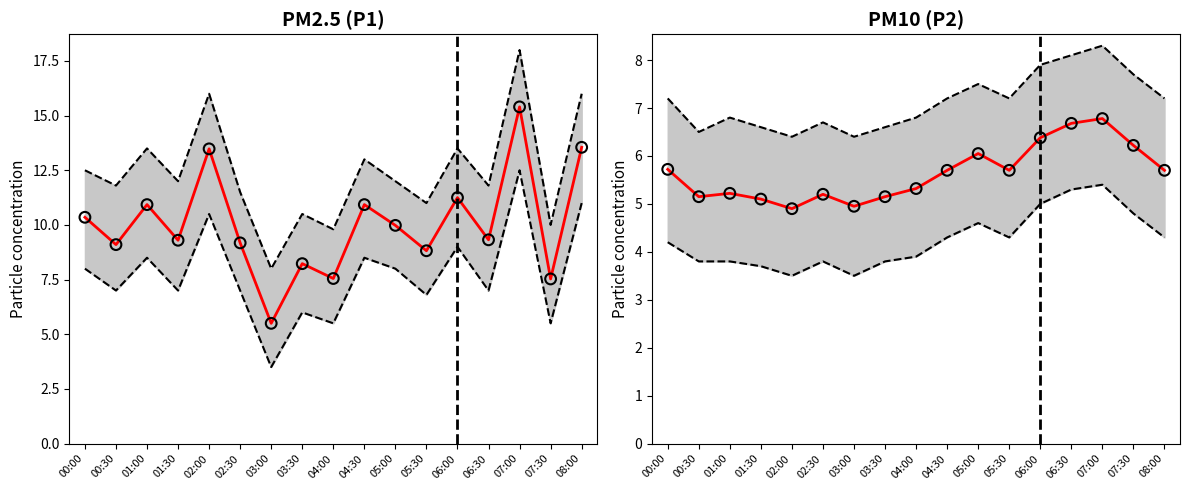

What is the total value across all series at 07:30?

13.8